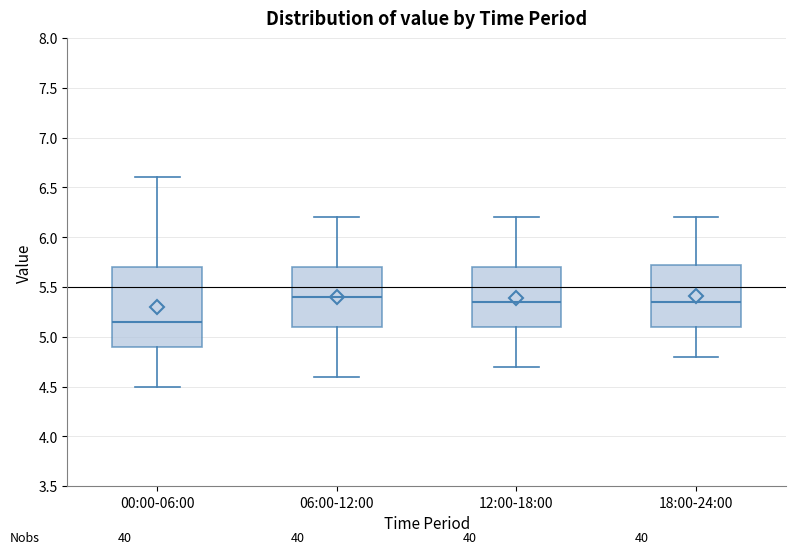

Reading left to right, read every box against the y-axis: the position of its median line, the range the box covers, and the ends of its whiskers. The values are not printed on the chart, so give them approximately, as read against the axis.

00:00-06:00: median 5.15, box 4.90 to 5.70, whiskers 4.50 to 6.60
06:00-12:00: median 5.40, box 5.10 to 5.70, whiskers 4.60 to 6.20
12:00-18:00: median 5.35, box 5.10 to 5.70, whiskers 4.70 to 6.20
18:00-24:00: median 5.35, box 5.10 to 5.75, whiskers 4.80 to 6.20